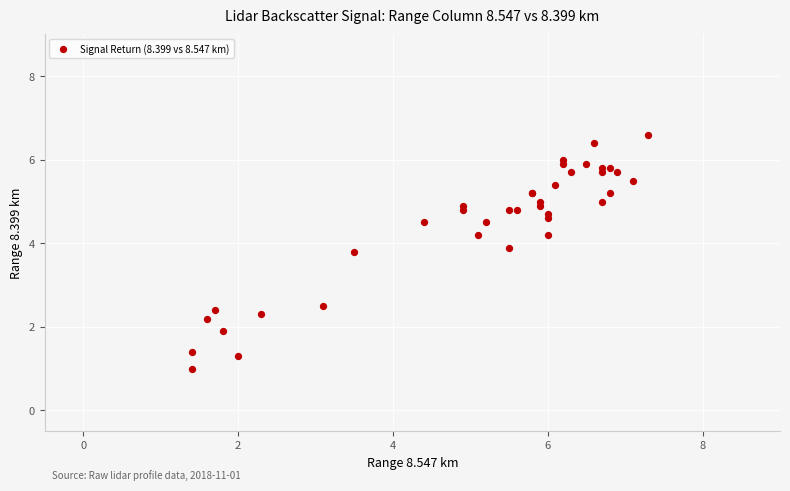

What Y value in the scatter plot is closest to 3?

2.5